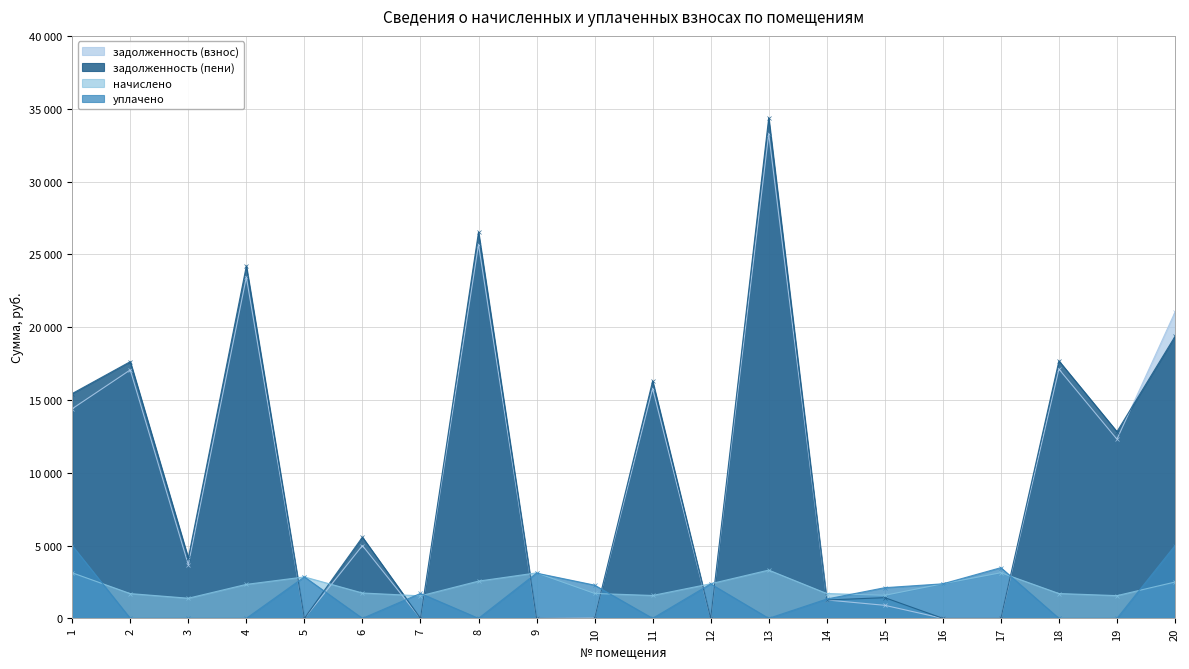

What is the spread (max minus min) of values at 3?

4140.2